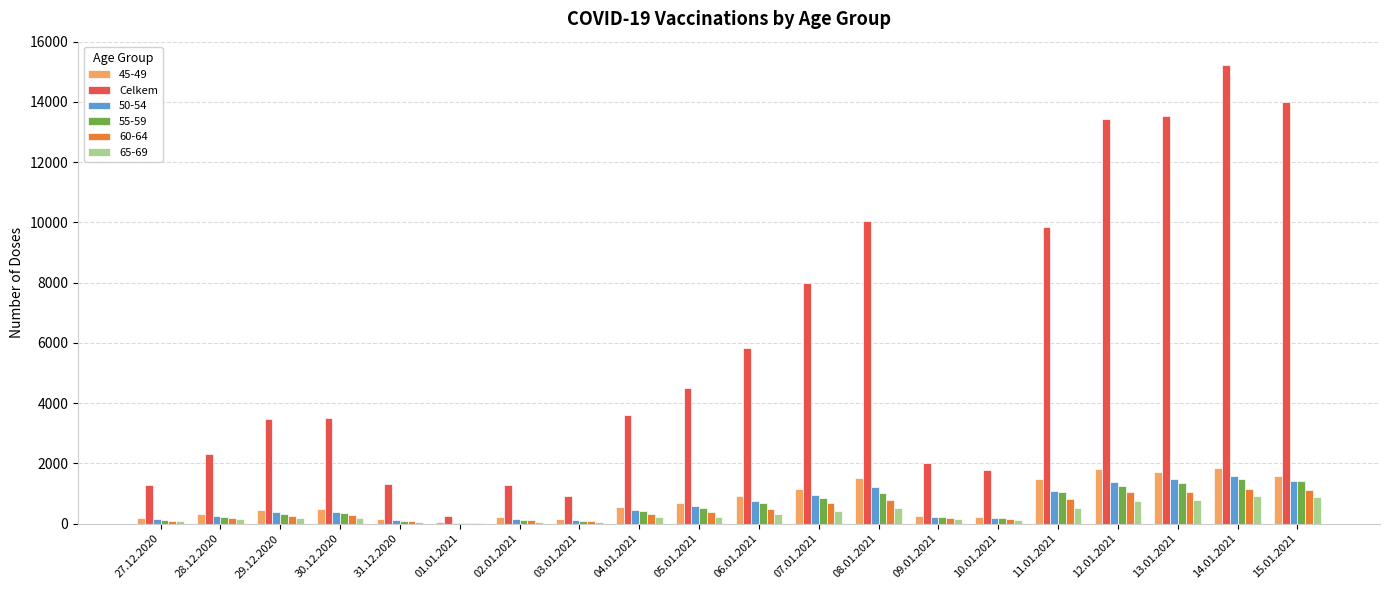

Is it true that Celkem equals 2210 at 27.12.2020?

False